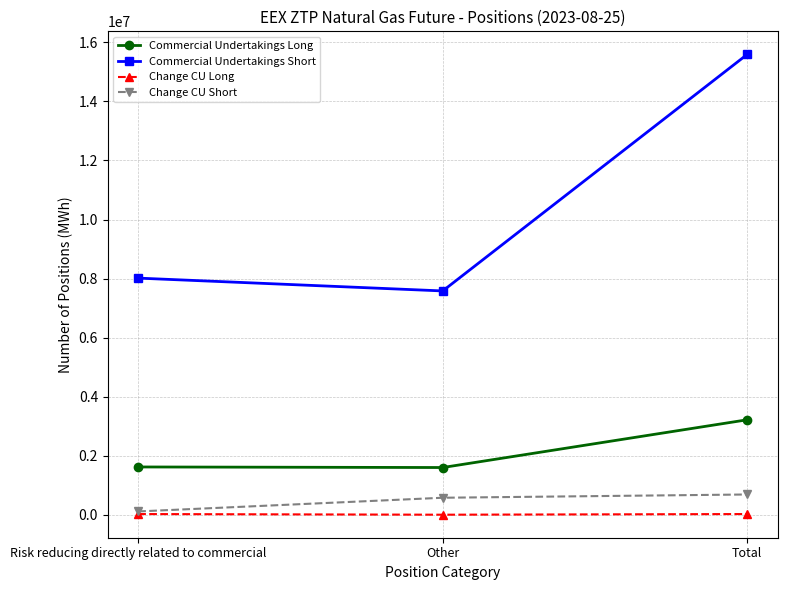

What is the difference between the Commercial Undertakings Short values at Total and Risk reducing directly related to commercial?

7580640